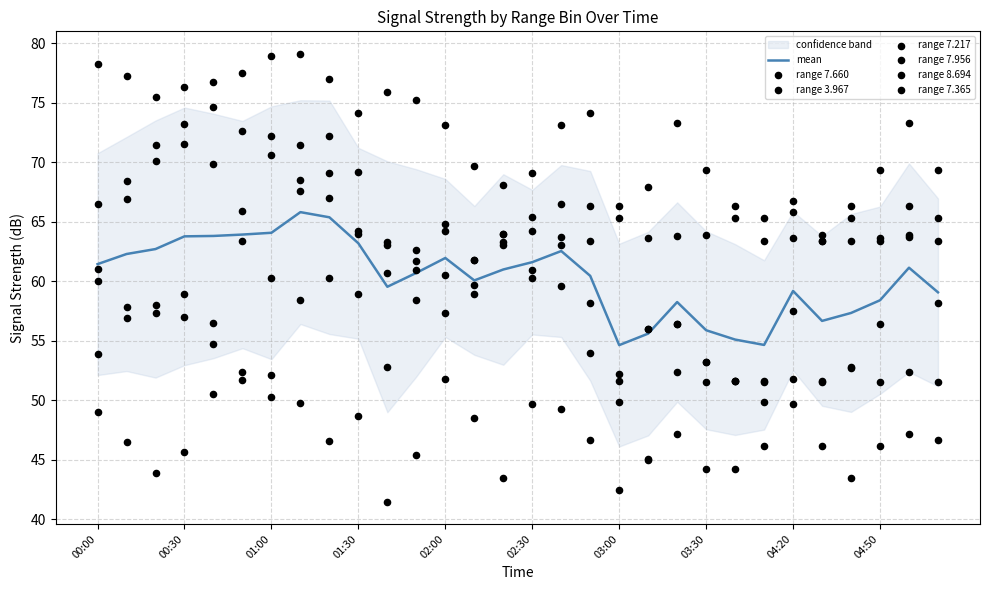

At which category is the sum across all series the highest?

01:10